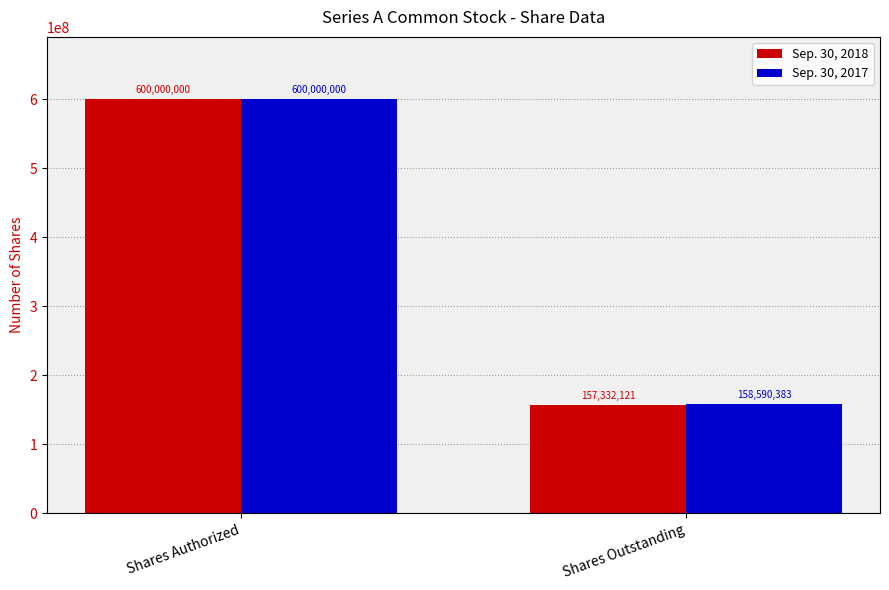

Reading left to right, transcribe all the data shown in this chart.

Sep. 30, 2018: 600000000	157332121
Sep. 30, 2017: 600000000	158590383